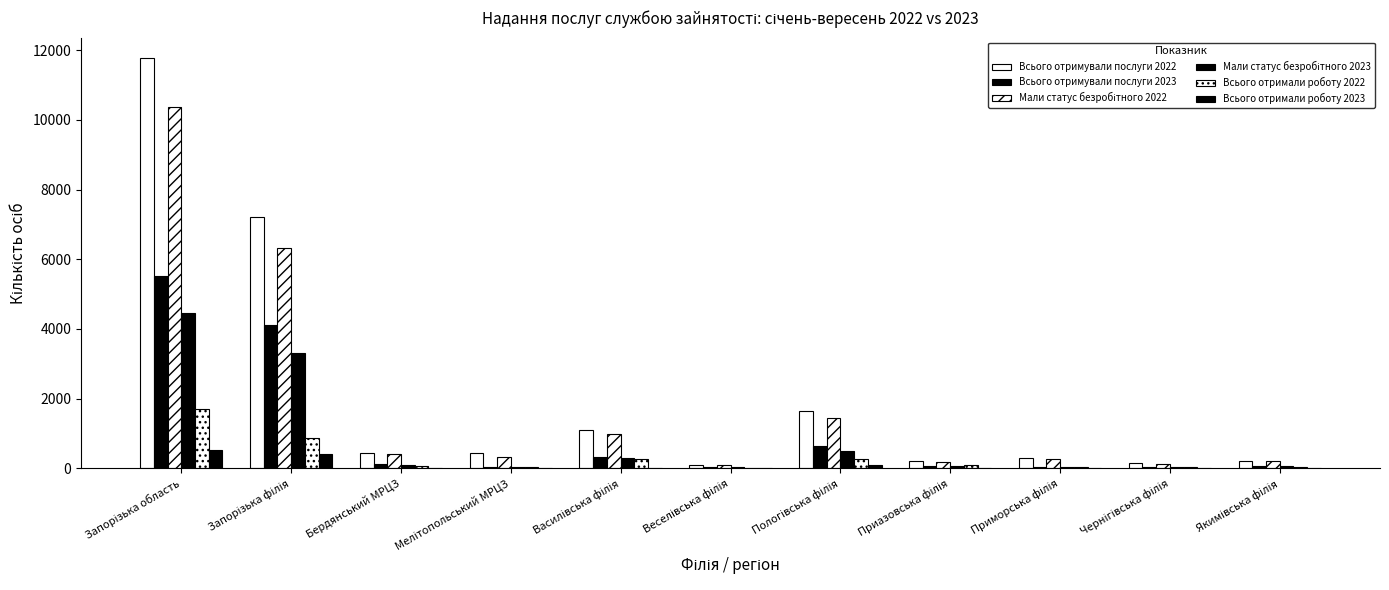

What is the total value across all series at Запорізька філія?

22235